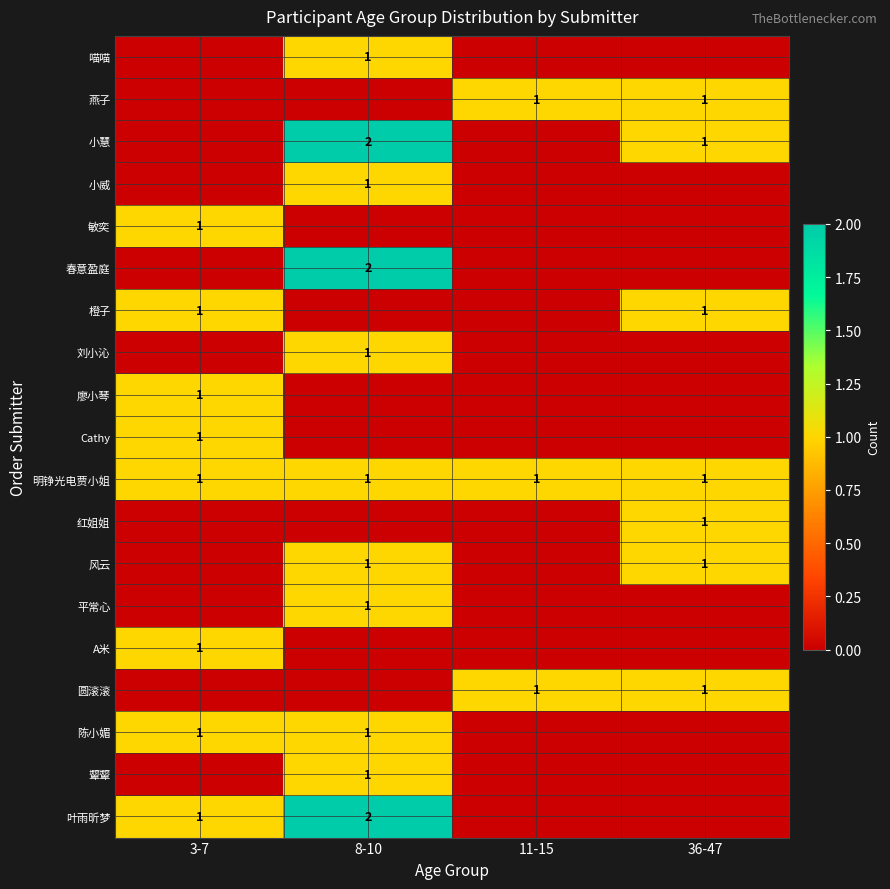

At which category does the chart reach its minimum across all series?

3-7